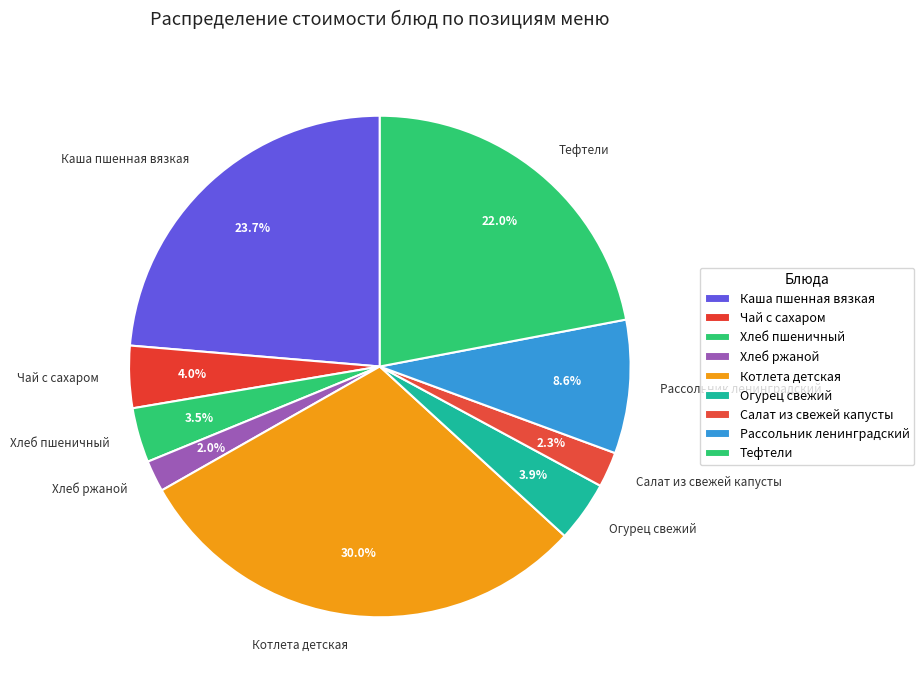

Is there any slice that represents more than half of the pie?

No